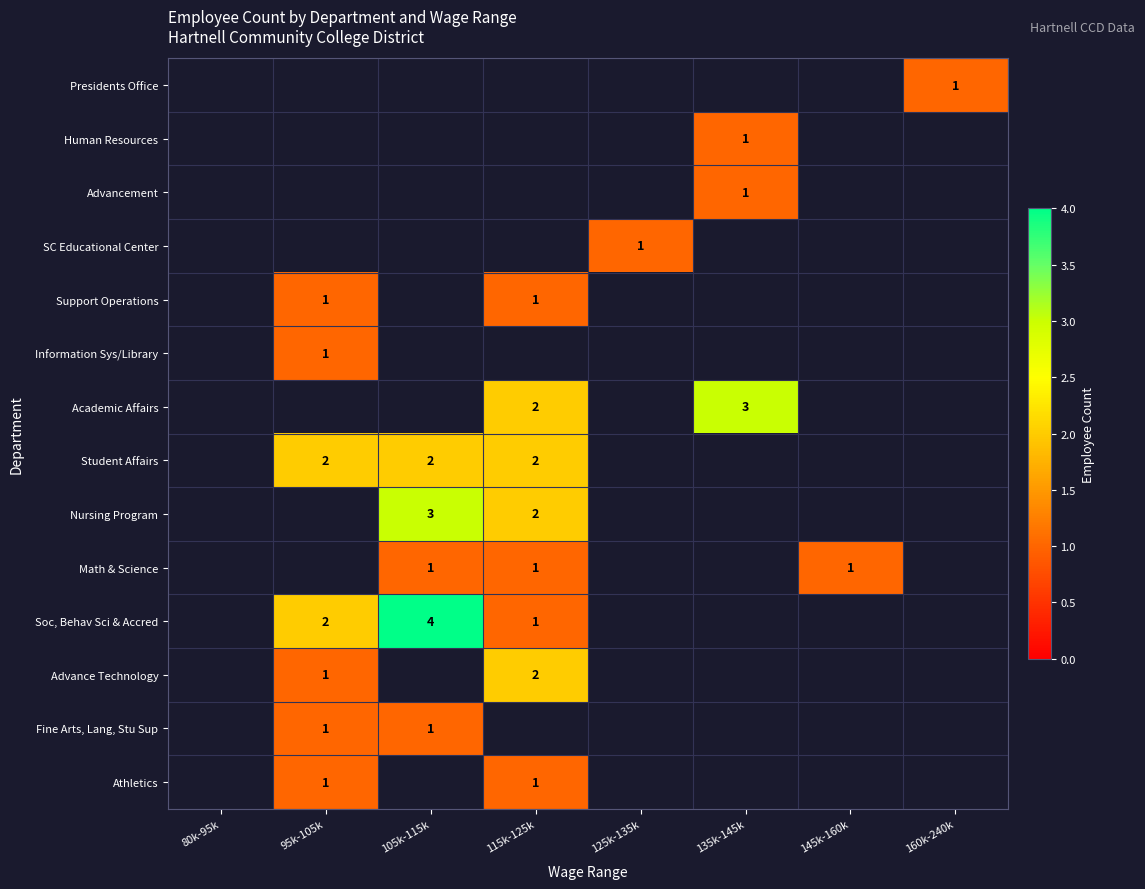

The Nursing Program series shows 2 at 115k-125k. True or false?

True